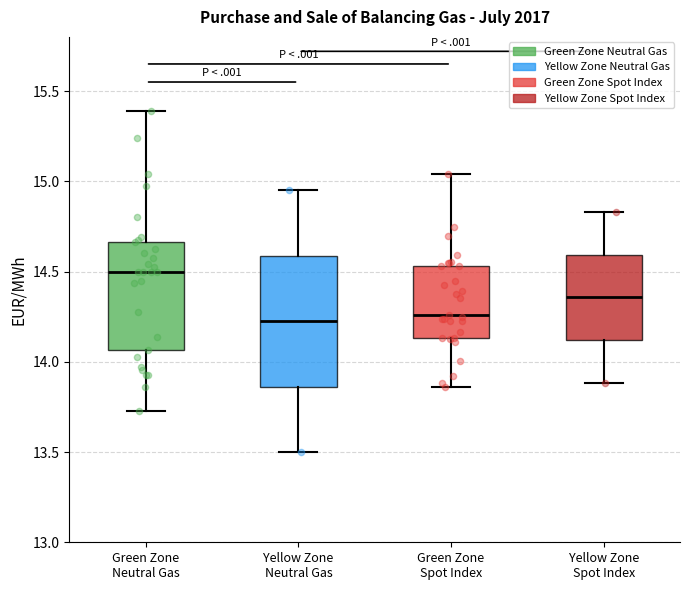

Reading left to right, transcribe this box plot: for each box, give where its median line is, the range the box spans, and where its two whiskers end, as read against the y-axis. The values are not printed on the chart, so give them approximately, as read against the axis.

Green Zone Neutral Gas: median 14.50, box 14.05 to 14.65, whiskers 13.75 to 15.40
Yellow Zone Neutral Gas: median 14.20, box 13.85 to 14.60, whiskers 13.50 to 14.95
Green Zone Spot Index: median 14.25, box 14.15 to 14.55, whiskers 13.85 to 15.05
Yellow Zone Spot Index: median 14.35, box 14.10 to 14.60, whiskers 13.90 to 14.85